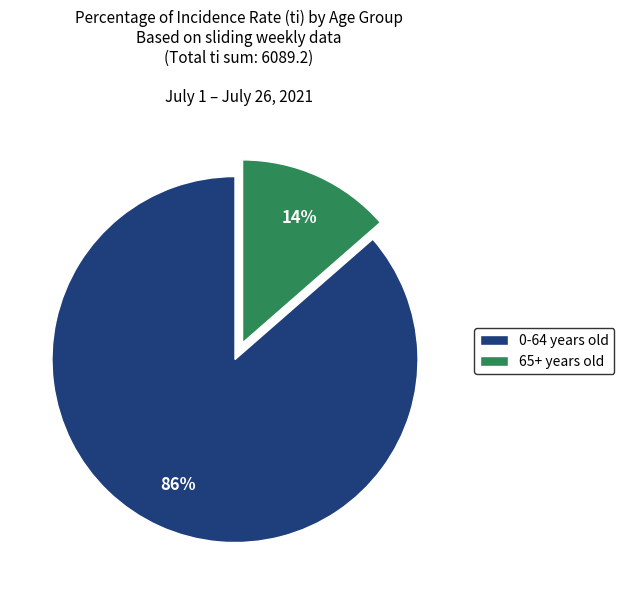

Does any single category account for the majority?

Yes